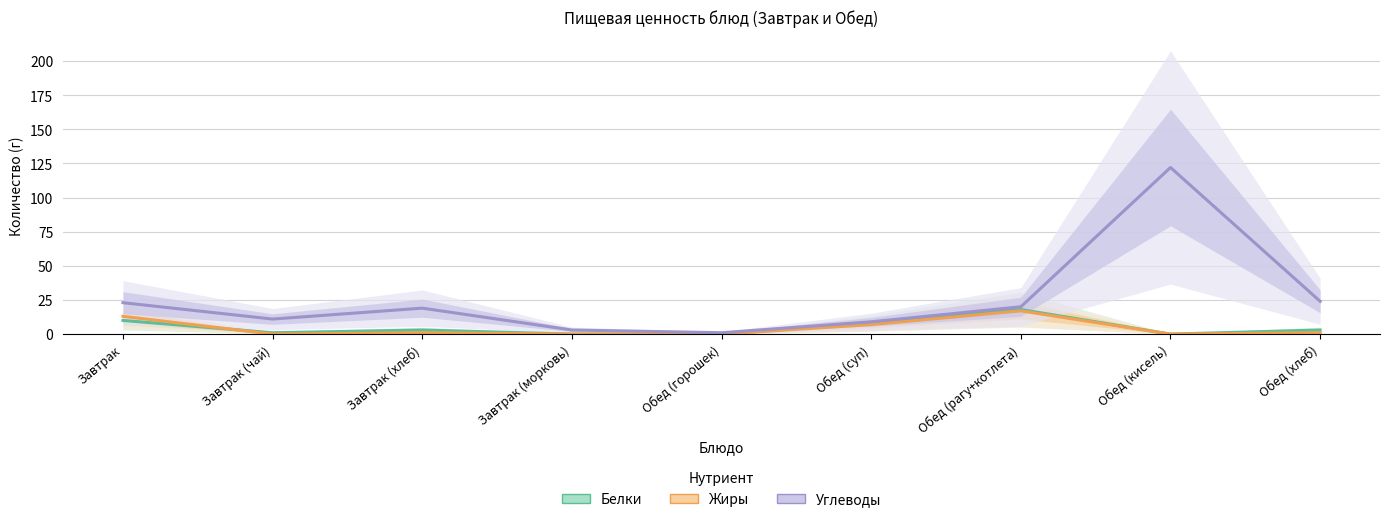

How many intersections are there between Белки and Жиры?

1